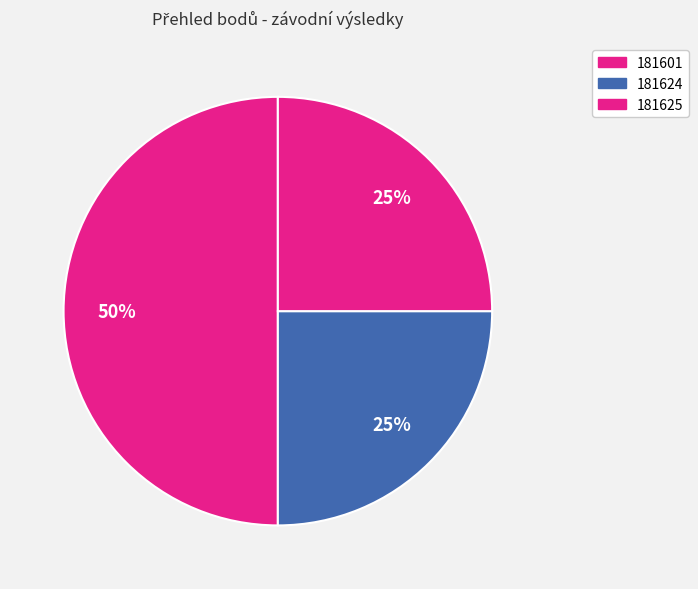

Does 181601 represent more than half of the total?

No